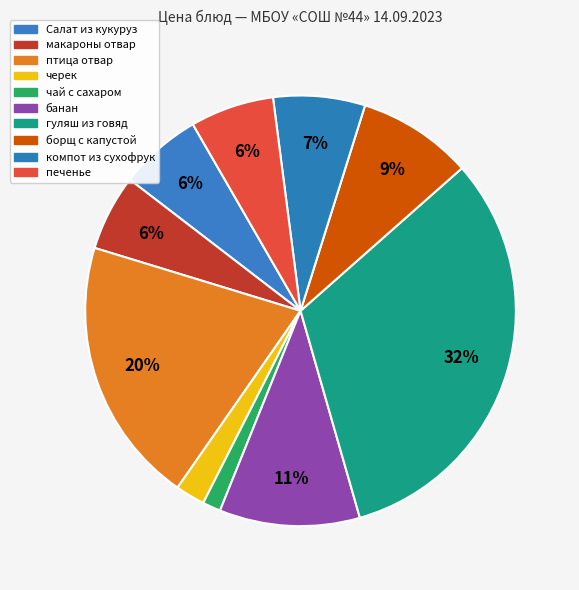

Is it true that черек is 2% of the pie?

True